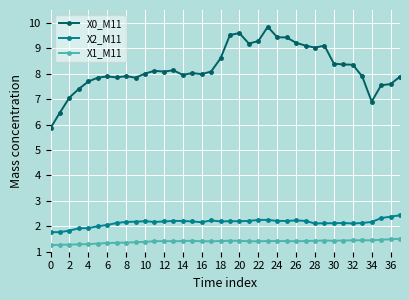

What is the smallest value displayed?

1.3